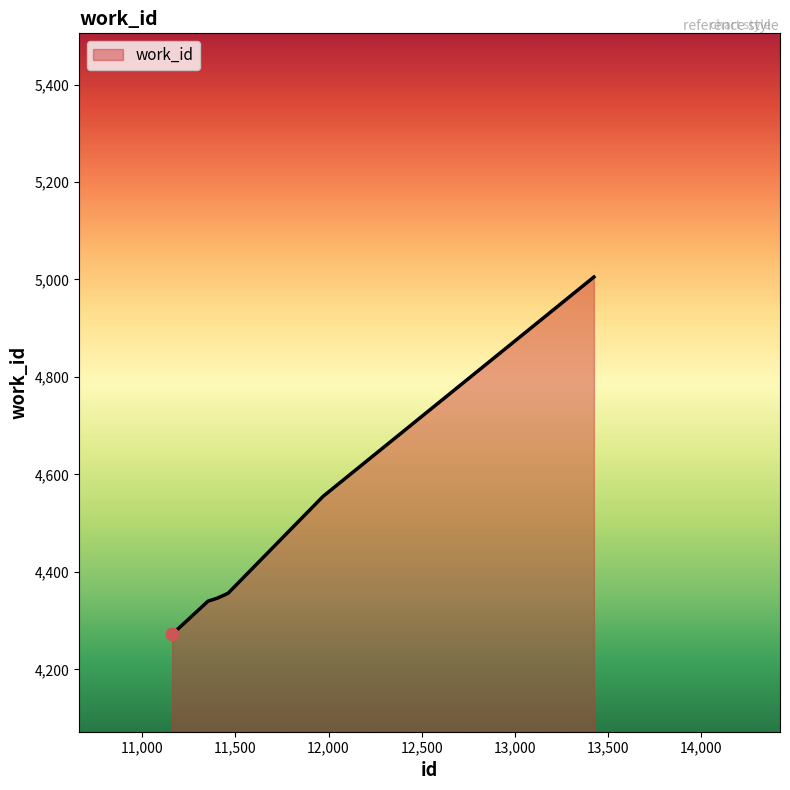

What is the average value?

4479